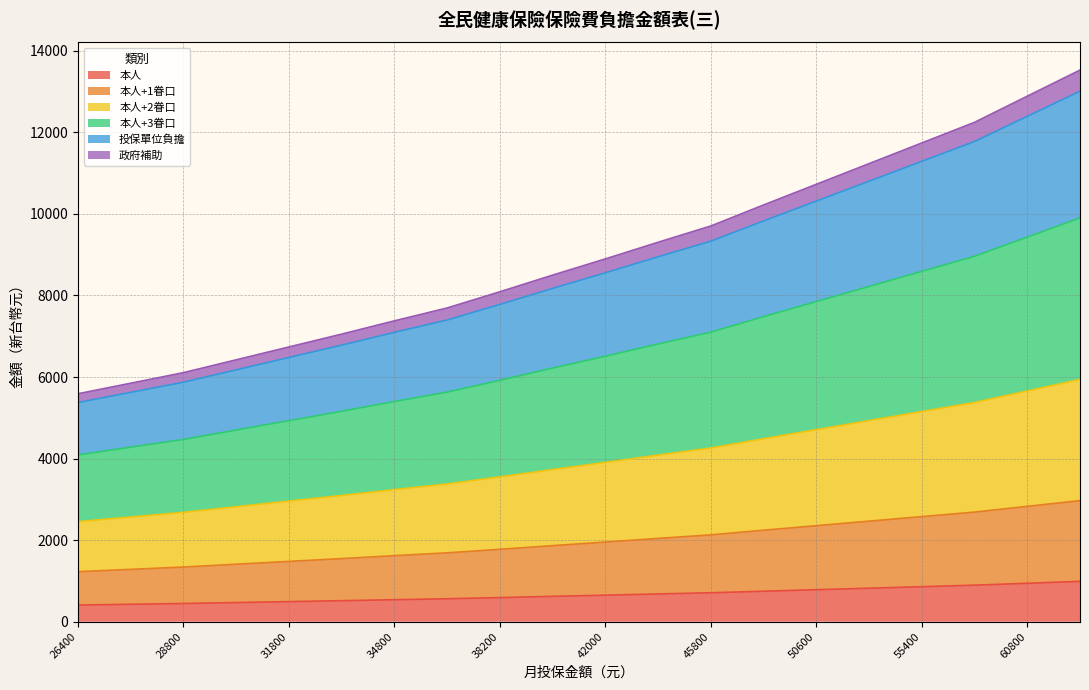

At which category is the sum across all series the highest?

63800